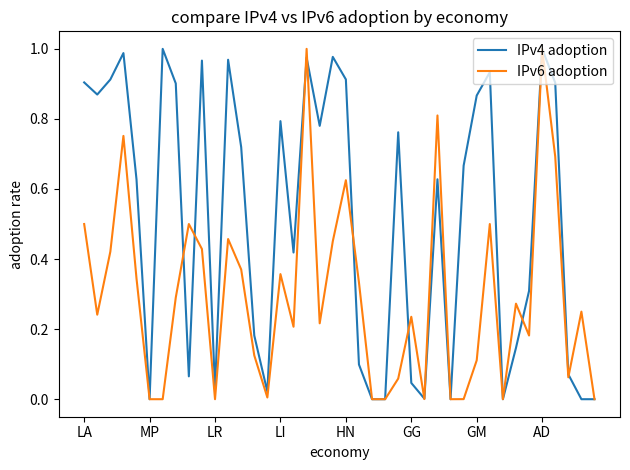

Which series has the largest total across all categories?

IPv4 adoption